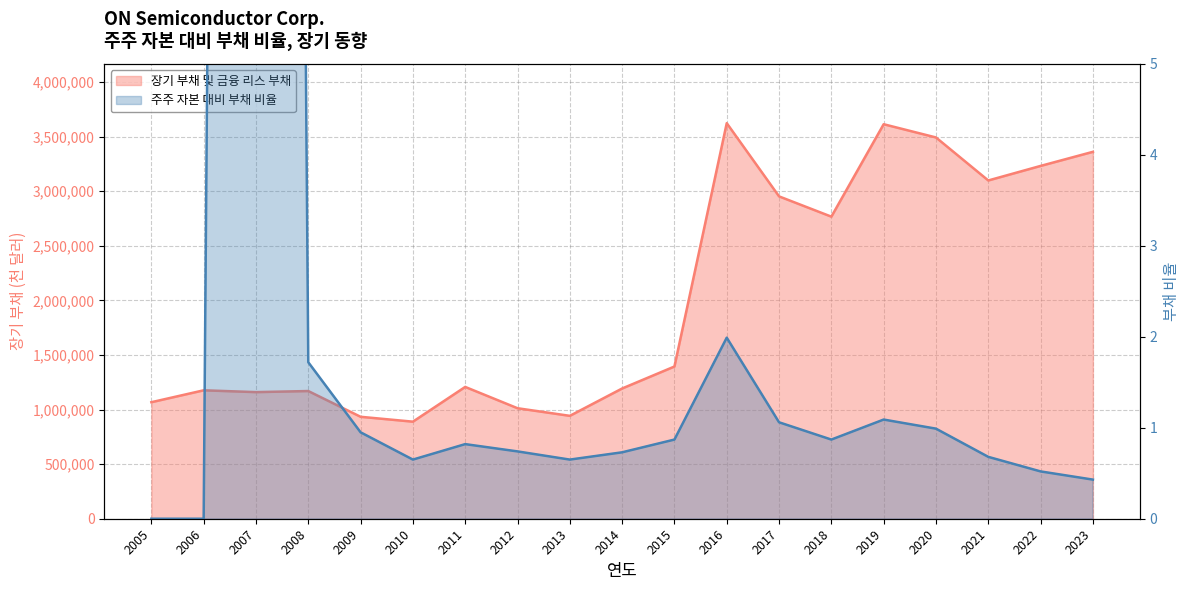

Reading right to left, what are all the values shown in this chart?

장기 부채 및 금융 리스 부채: 2023=3359800.0	2022=3230700.0	2021=3097500.0	2020=3491300.0	2019=3612500.0	2018=2766100.0	2017=2951800.0	2016=3622300.0	2015=1393900.0	2014=1192600.0	2013=942200.0	2012=1011900.0	2011=1207000.0	2010=888800.0	2009=933500.0	2008=1169300.0	2007=1159400.0	2006=1176000.0	2005=1067000.0
주주 자본 대비 부채 비율: 2023=0.4	2022=0.5	2021=0.7	2020=1.0	2019=1.1	2018=0.9	2017=1.1	2016=2.0	2015=0.9	2014=0.7	2013=0.7	2012=0.7	2011=0.8	2010=0.7	2009=0.9	2008=1.7	2007=72.9	2006=0.0	2005=0.0